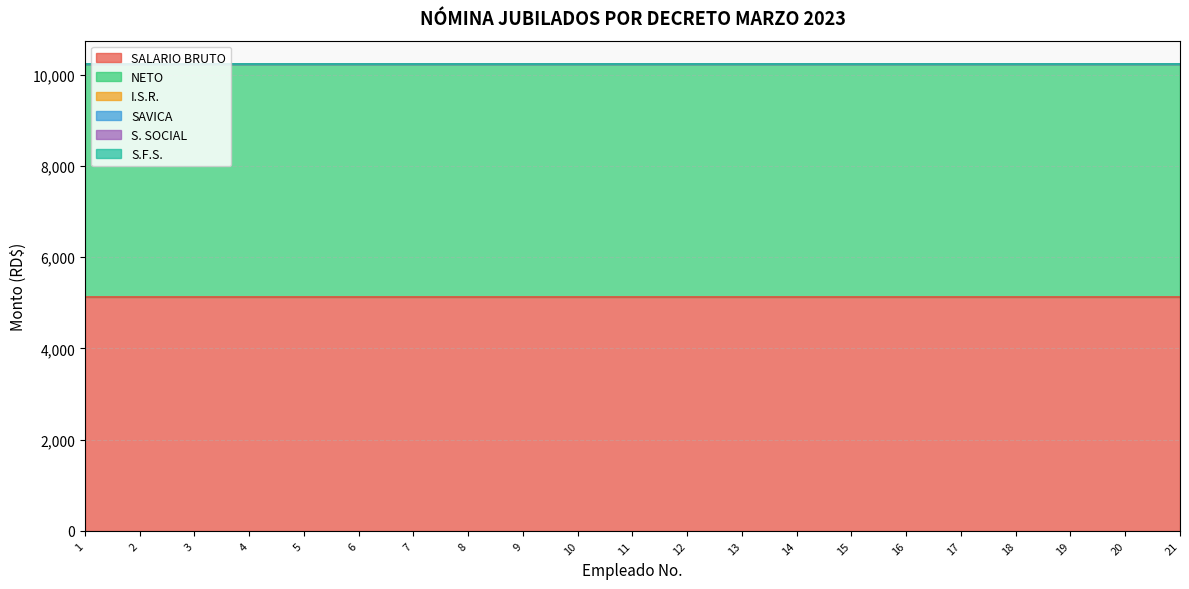

True or false: NETO and SAVICA cross at least once.

False